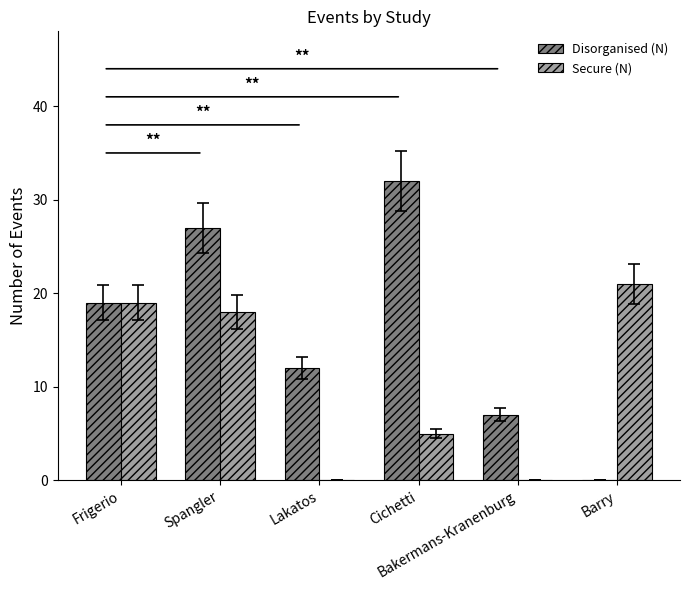

What is the difference between the Disorganised (N) values at Lakatos and Cichetti?

20